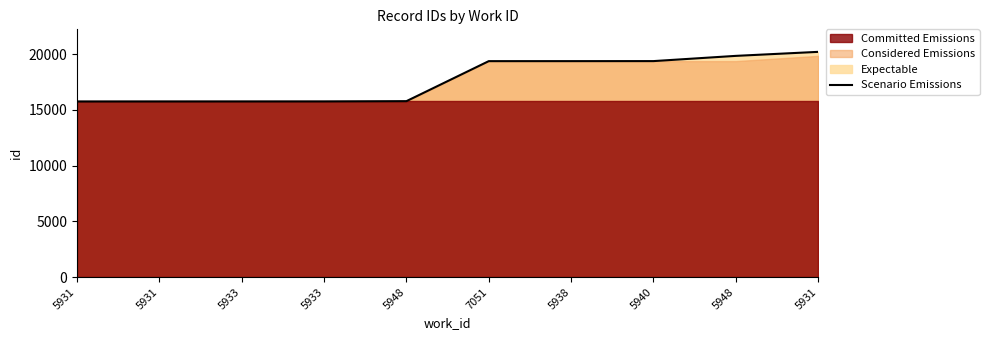

What is the maximum value shown in the chart?

20213